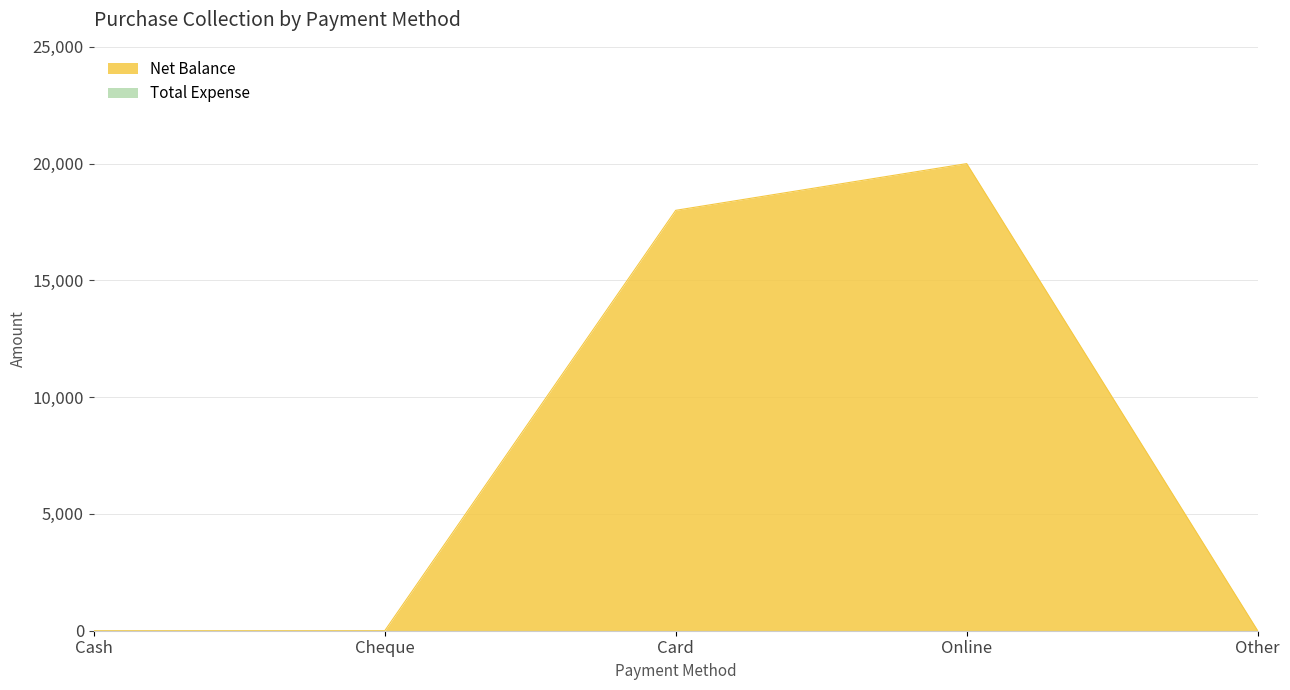

True or false: the data shows 0 at Cash.

True